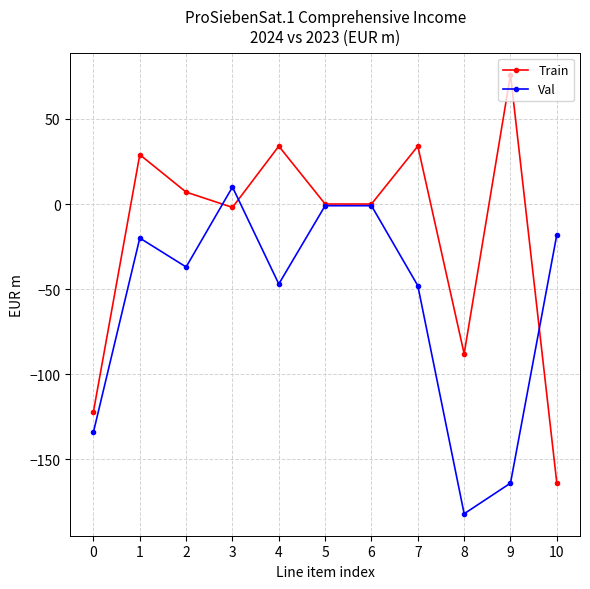

What is the difference between the maximum and second lowest values in the Train series?

198